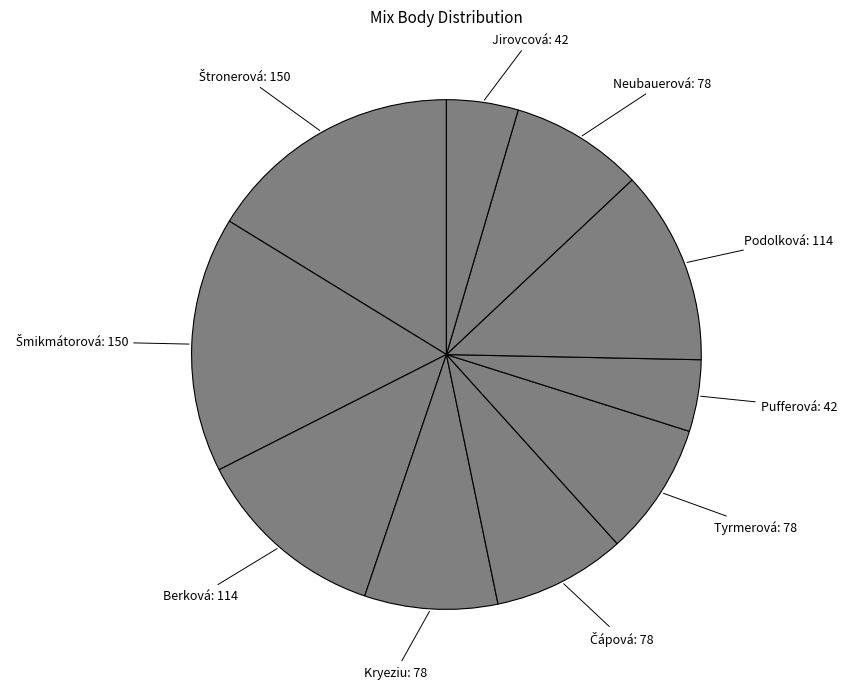

What is the largest slice in the pie chart?

Štronerová Michaela